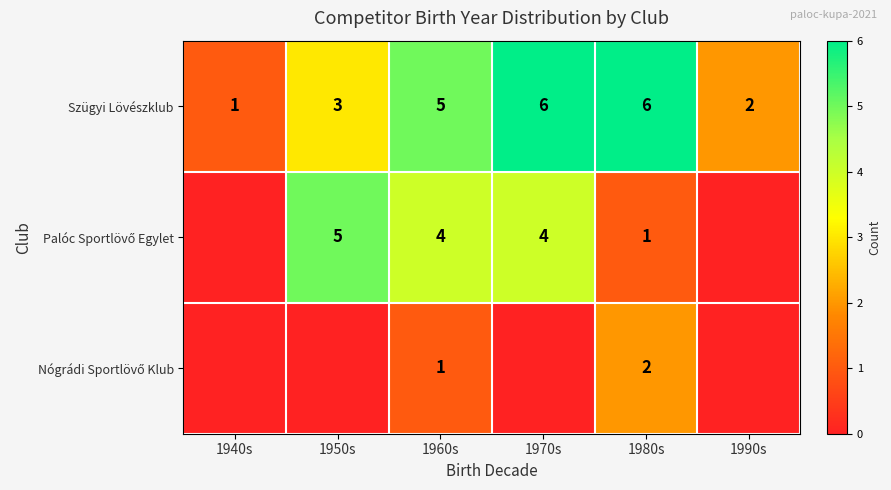

True or false: Szügyi Lövészklub has a value of 3 at 1950s.

True